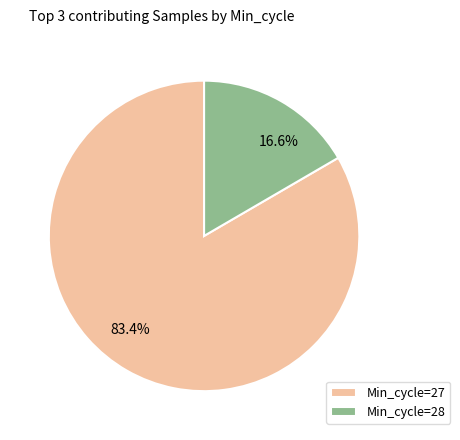

Which category has the biggest portion of the pie?

27